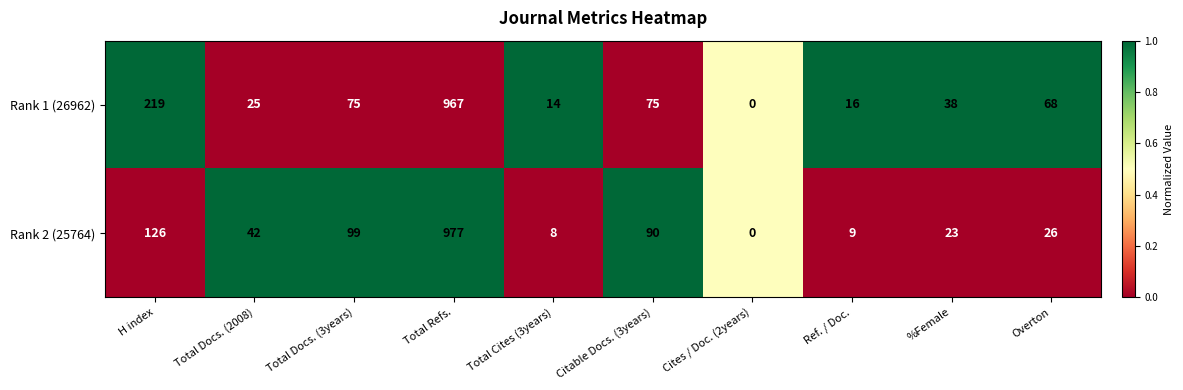

What is the highest value of the Rank 1 (26962) series?

967